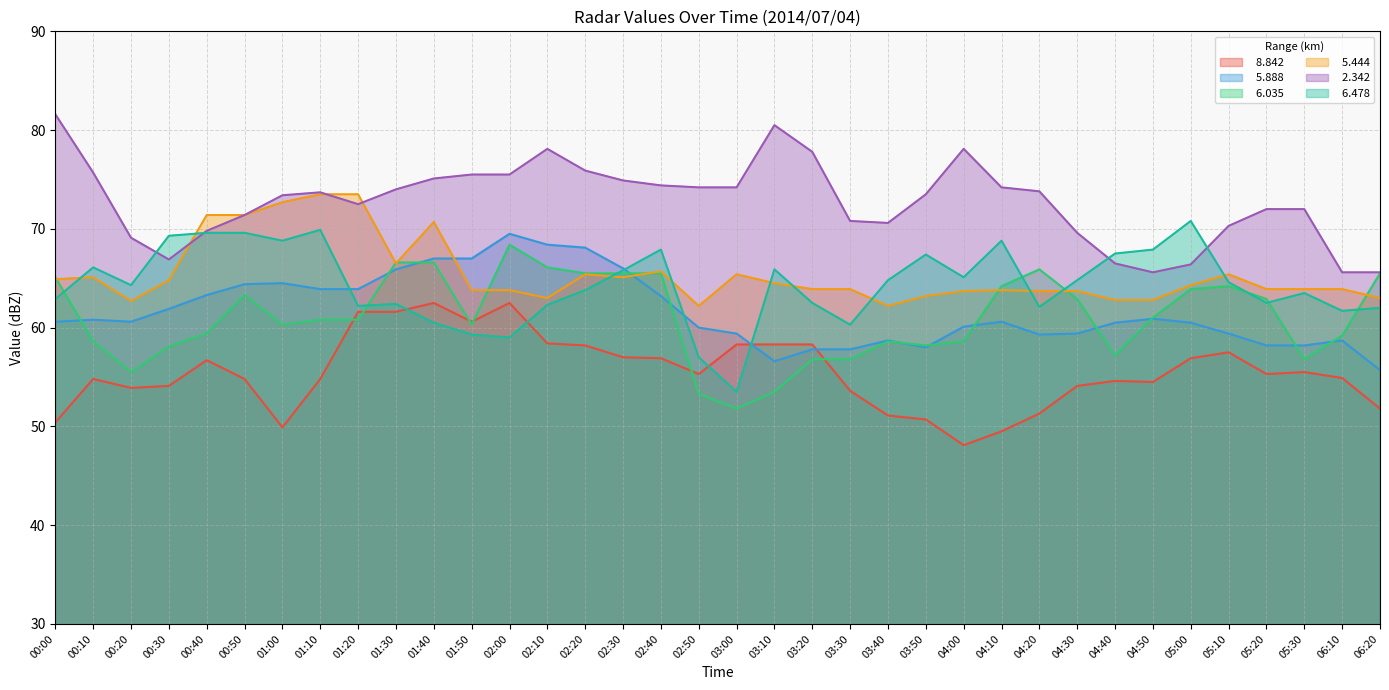

Which series has the largest range (max minus min)?

  6.478